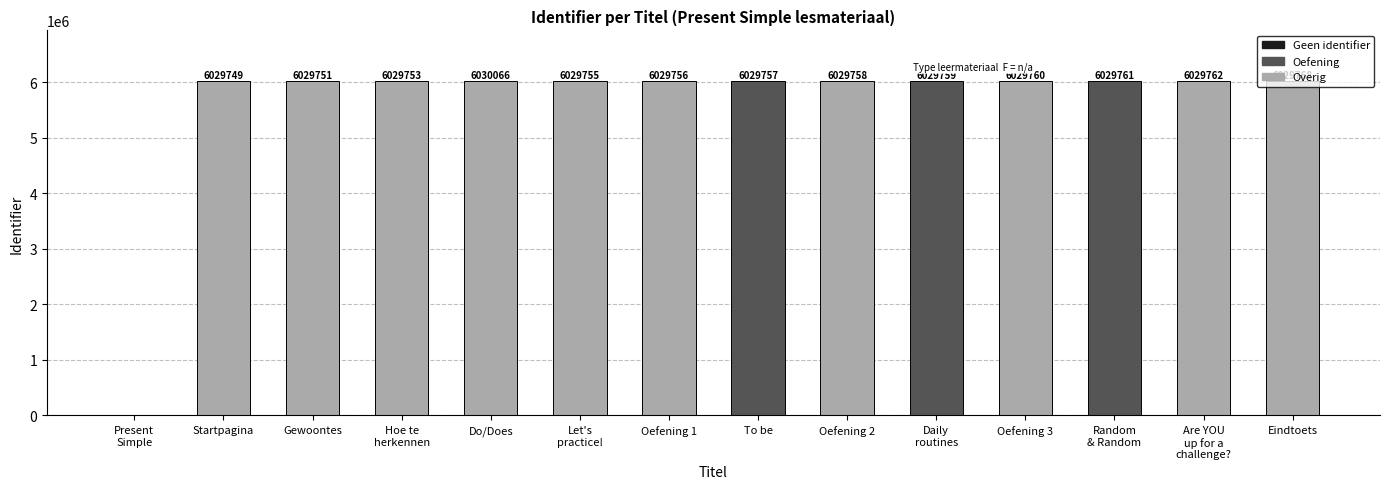

Which has a higher value, Hoe te
herkennen or Are YOU
up for a
challenge??

Are YOU
up for a
challenge?